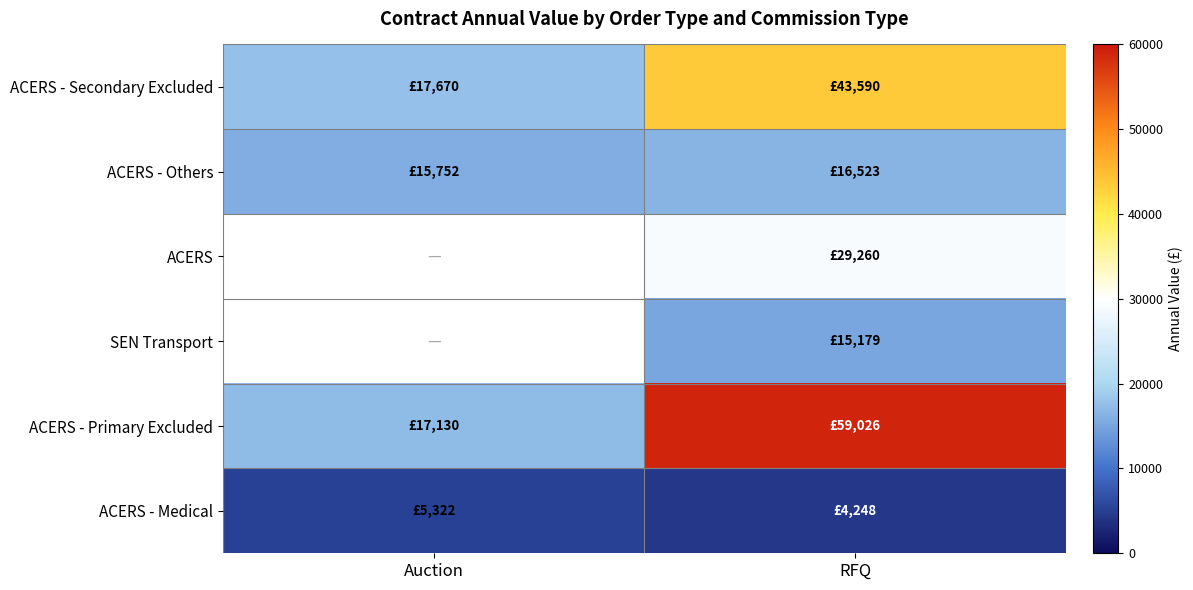

What is the sum of the ACERS - Others values at RFQ and Auction?

32275.4